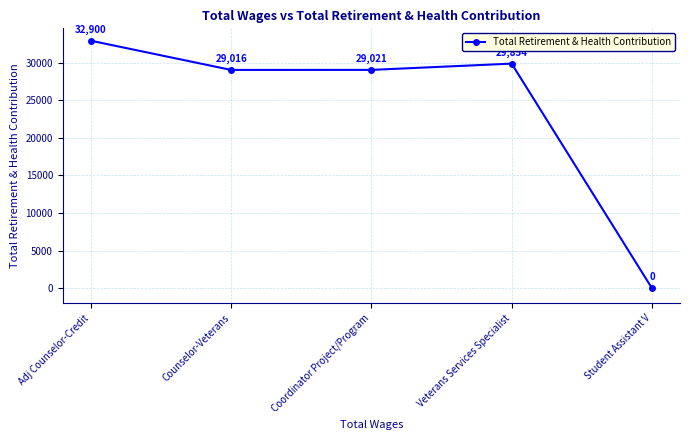

What is the difference between the maximum and minimum values?

32900